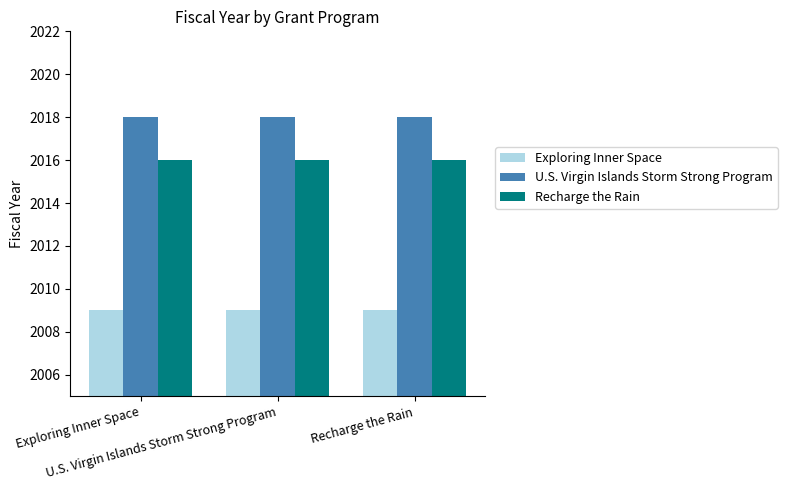

Reading left to right, extract all data points from this chart.

Exploring Inner Space: Exploring Inner Space=2009	U.S. Virgin Islands Storm Strong Program=2009	Recharge the Rain=2009
U.S. Virgin Islands Storm Strong Program: Exploring Inner Space=2018	U.S. Virgin Islands Storm Strong Program=2018	Recharge the Rain=2018
Recharge the Rain: Exploring Inner Space=2016	U.S. Virgin Islands Storm Strong Program=2016	Recharge the Rain=2016